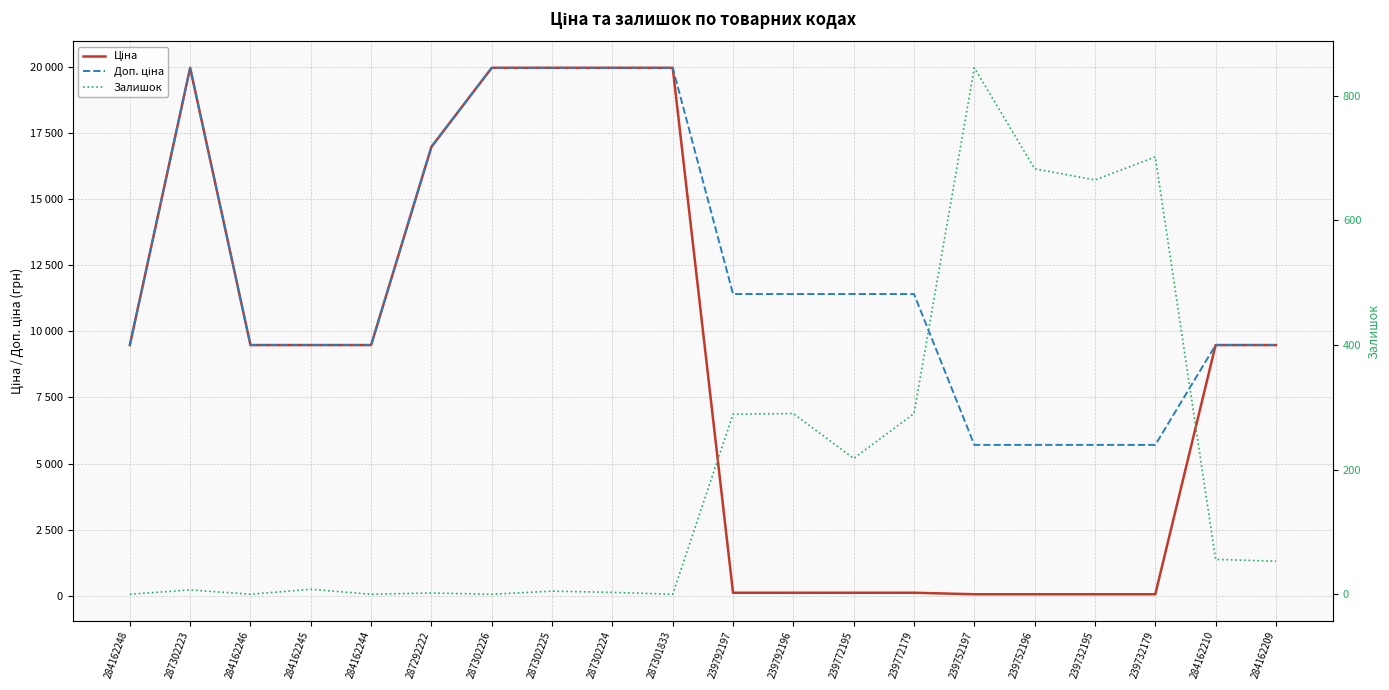

At which label does Залишок first exceed 53?

239792197